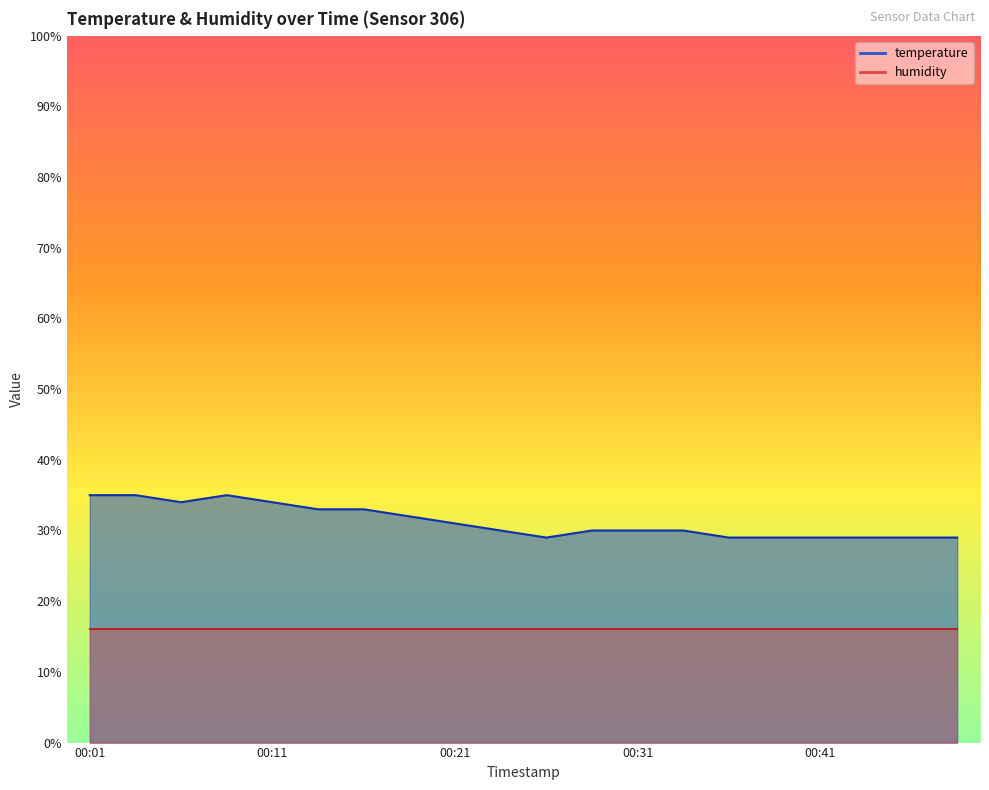

What is the ratio of the value at 00:06 to the value at 00:46?

1.2